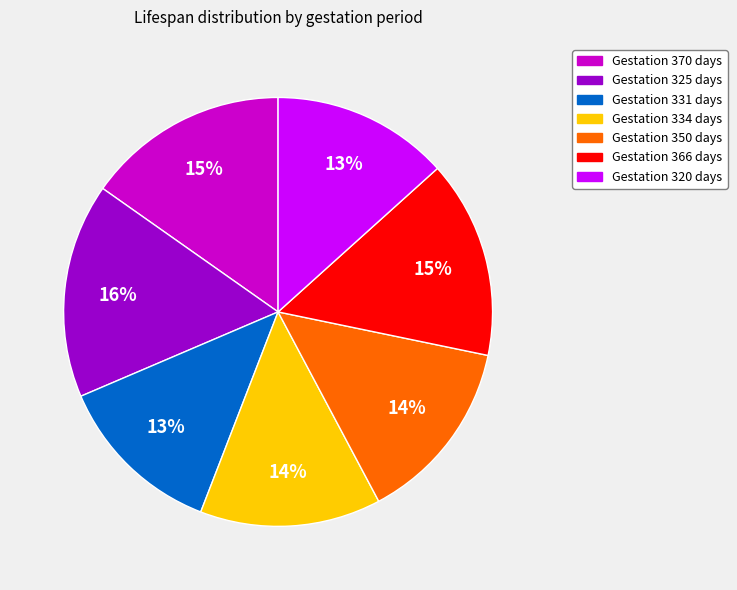

How many slices are in this pie chart?

7